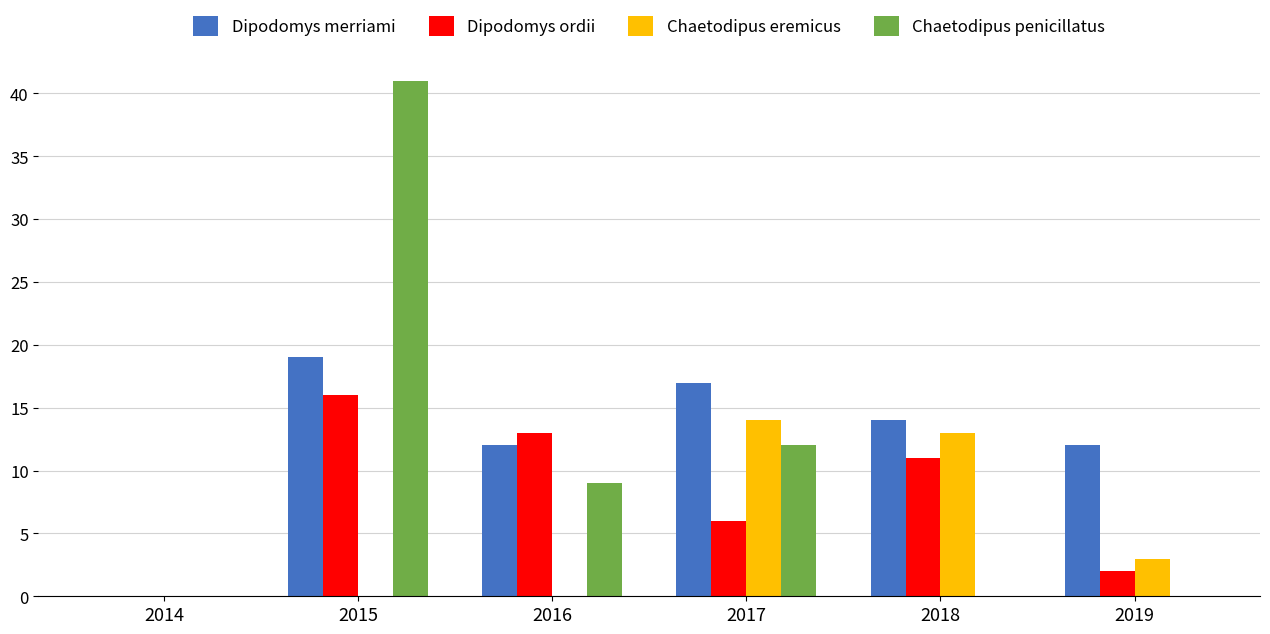

At which label does Chaetodipus penicillatus reach its peak?

2015